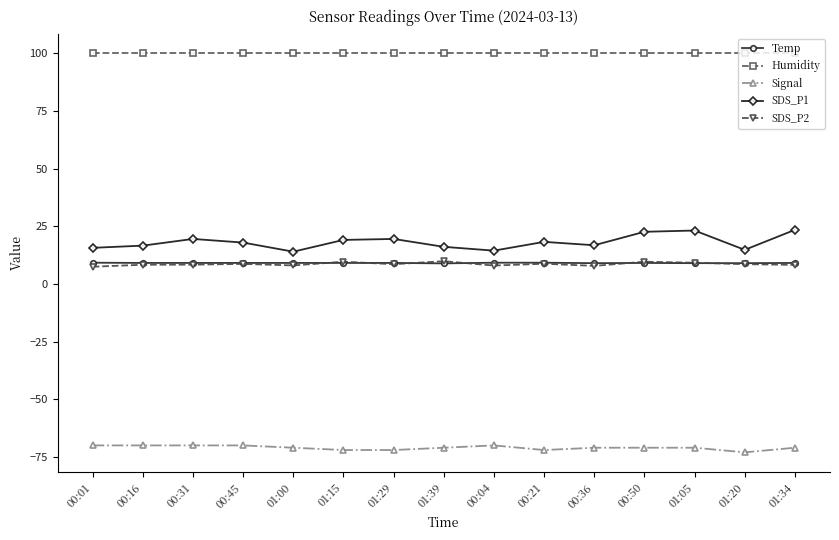

True or false: Humidity has a value of 99.9 at 01:29.

True